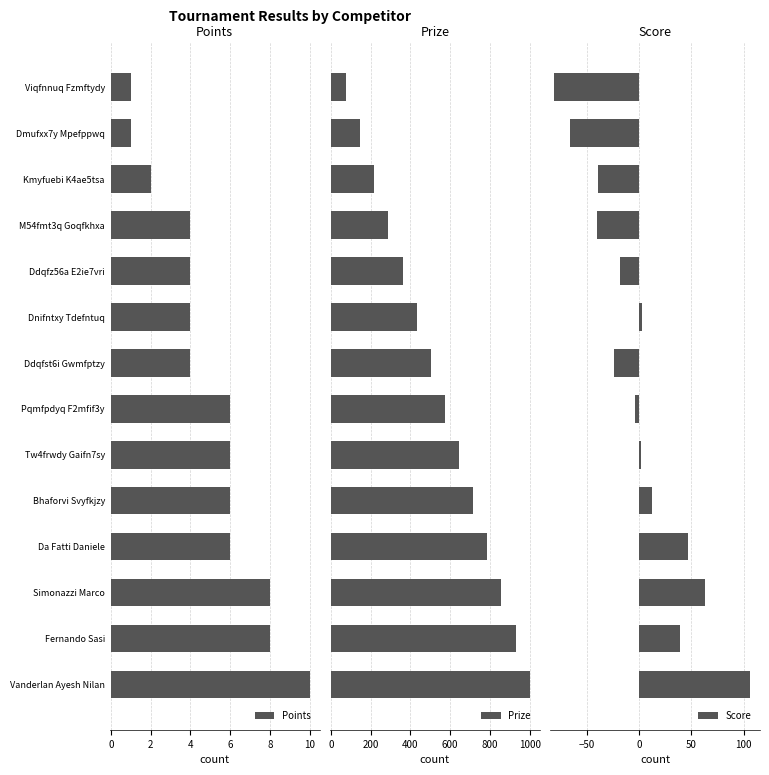

Count the number of data series in this chart.

3